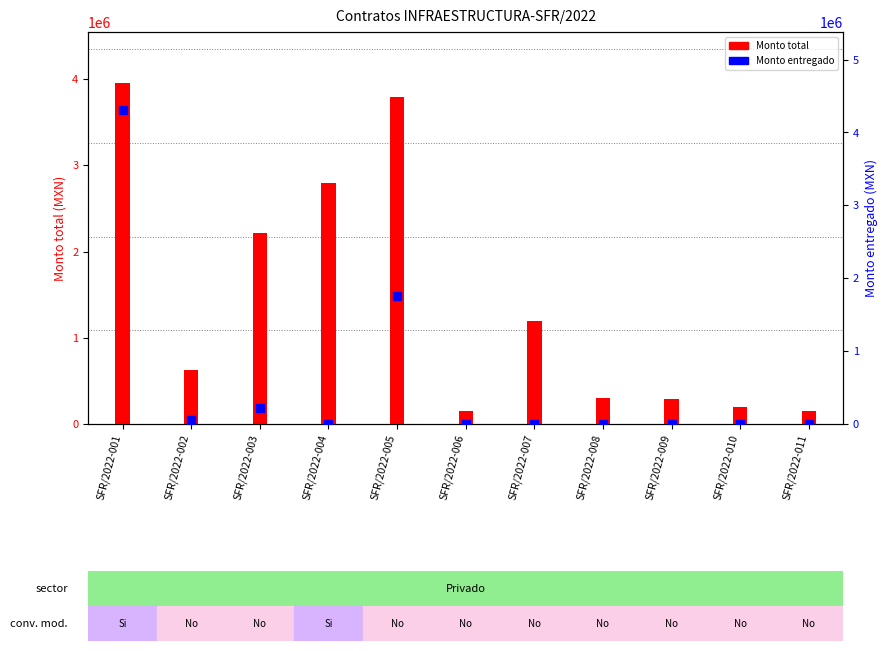

What are all the series names shown in the legend?

Monto total, Monto entregado